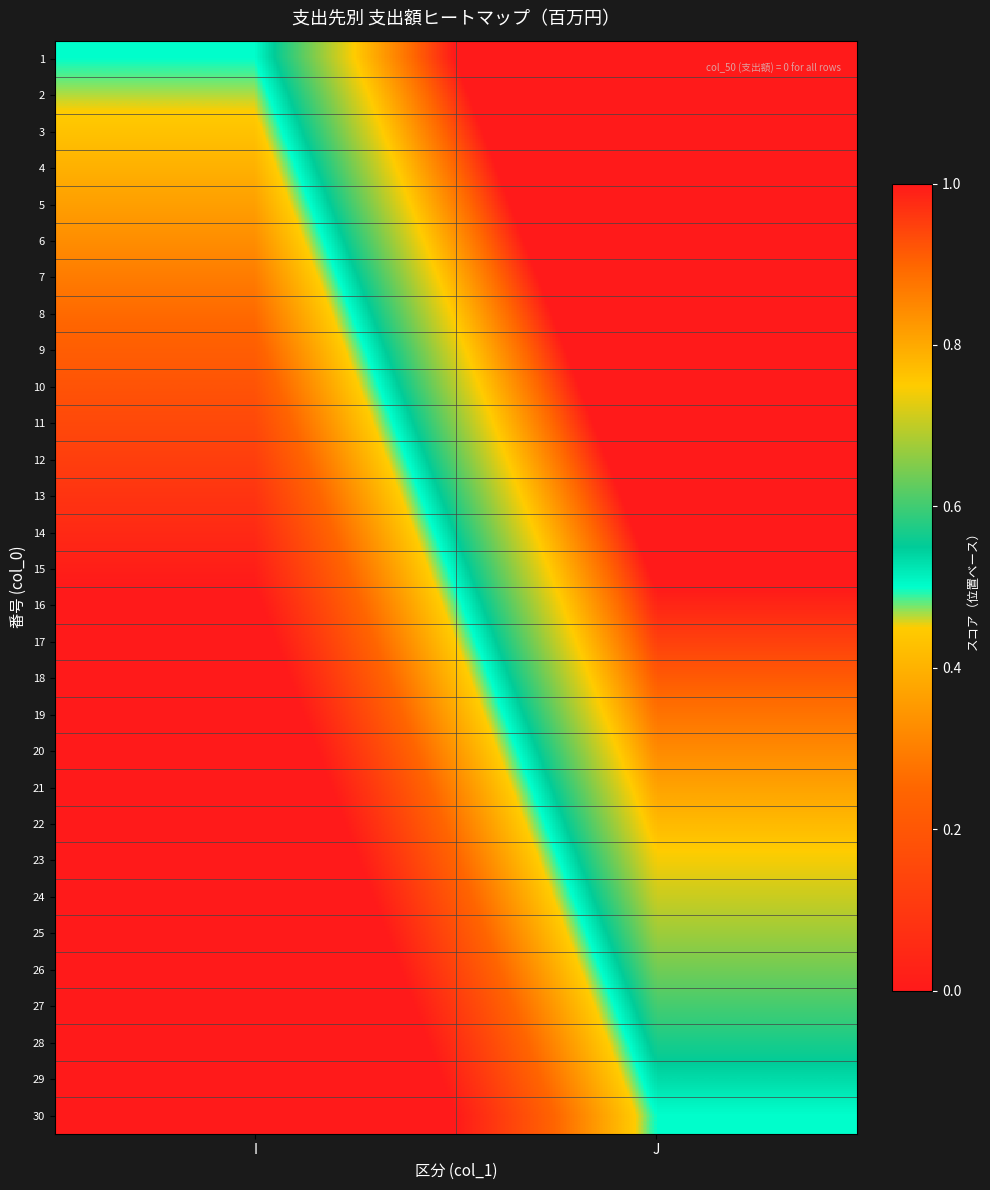

Which has a higher value, J or I?

J